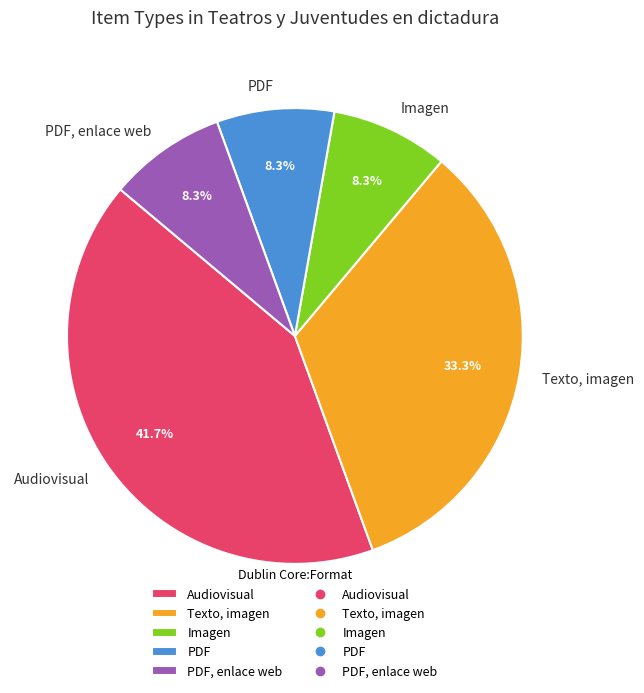

How many segments does this pie chart have?

5